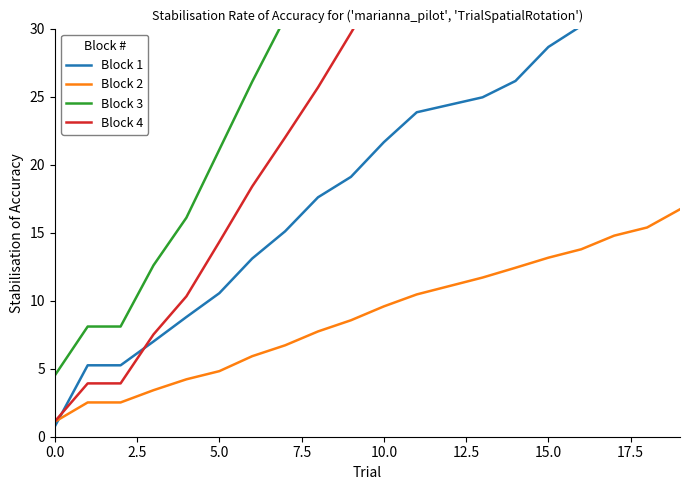

Reading left to right, transcribe all the data shown in this chart.

Block 1: 0.8	5.2	5.2	7.0	8.8	10.6	13.1	15.1	17.6	19.1	21.6	23.9	24.4	24.9	26.1	28.6	30.2	32.8	33.3	35.2
Block 2: 1.1	2.5	2.5	3.4	4.2	4.8	5.9	6.7	7.7	8.6	9.6	10.5	11.1	11.7	12.4	13.2	13.8	14.8	15.4	16.7
Block 3: 4.5	8.1	8.1	12.6	16.1	21.1	26.1	30.8	35.8	40.8	46.2	49.6	51.7	56.7	59.1	64.1	69.2	74.2	79.2	85.2
Block 4: 1.1	3.9	3.9	7.5	10.3	14.3	18.4	22.0	25.7	29.7	33.8	37.0	38.6	42.6	44.6	48.6	52.6	56.6	60.7	66.2